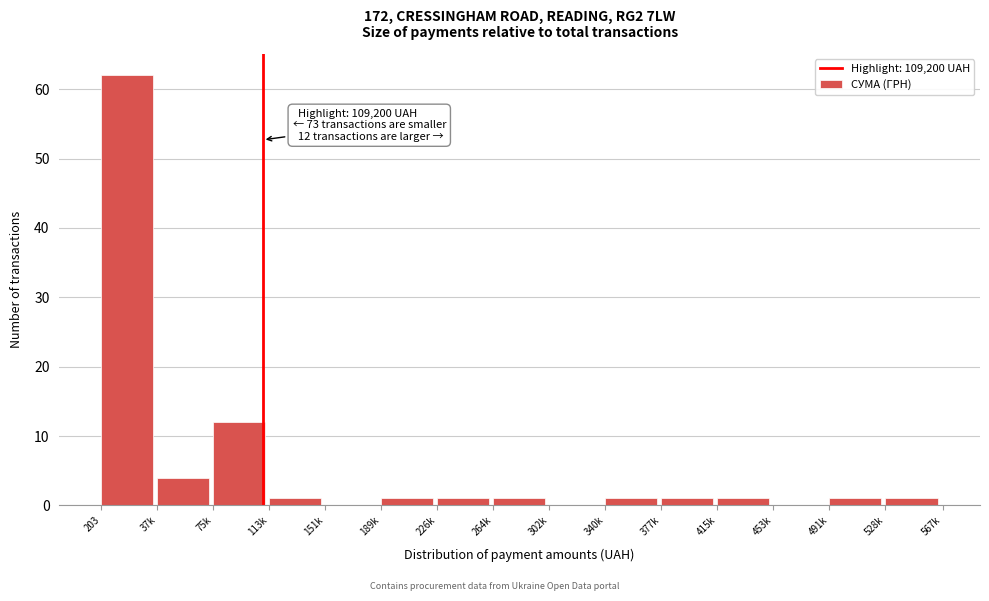

Reading left to right, transcribe all the data shown in this chart.

203=62	37k=4	75k=12	113k=1	151k=0	189k=1	226k=1	264k=1	302k=0	340k=1	377k=1	415k=1	453k=0	491k=1	528k=1